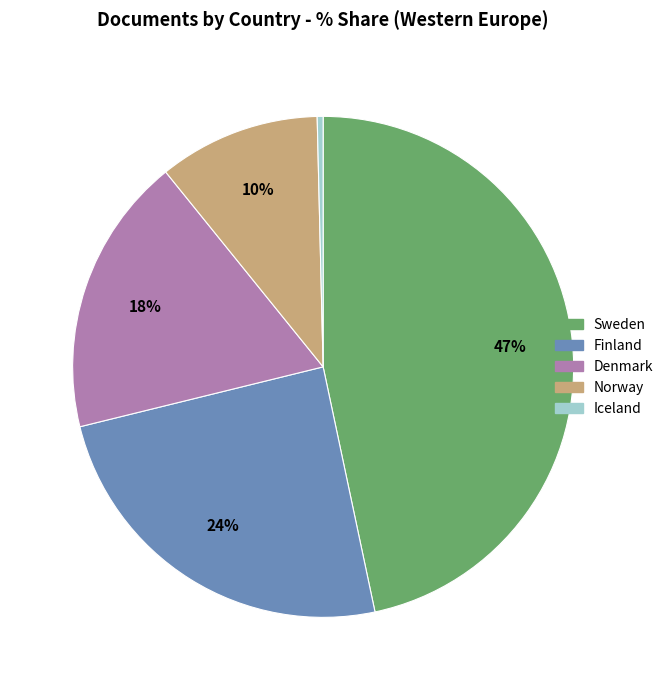

To the nearest percent, what is the average slice percentage?

20%